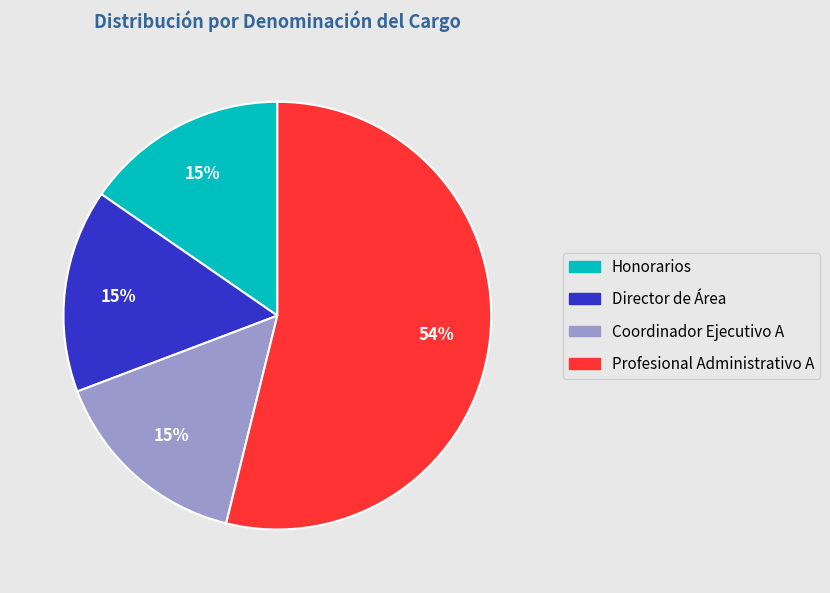

What percentage is the Honorarios slice, to the nearest percent?

15%